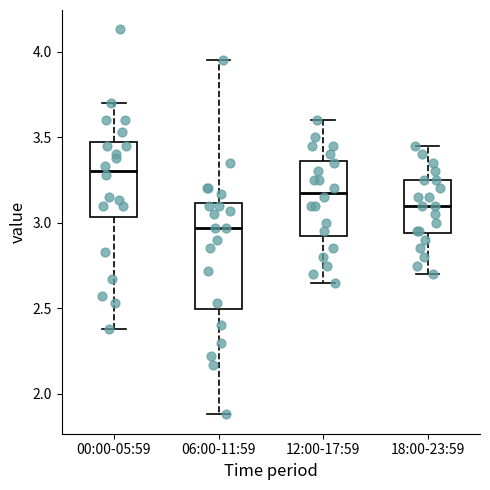

Which box is the tallest, from its lower edge to its upper edge?

06:00-11:59